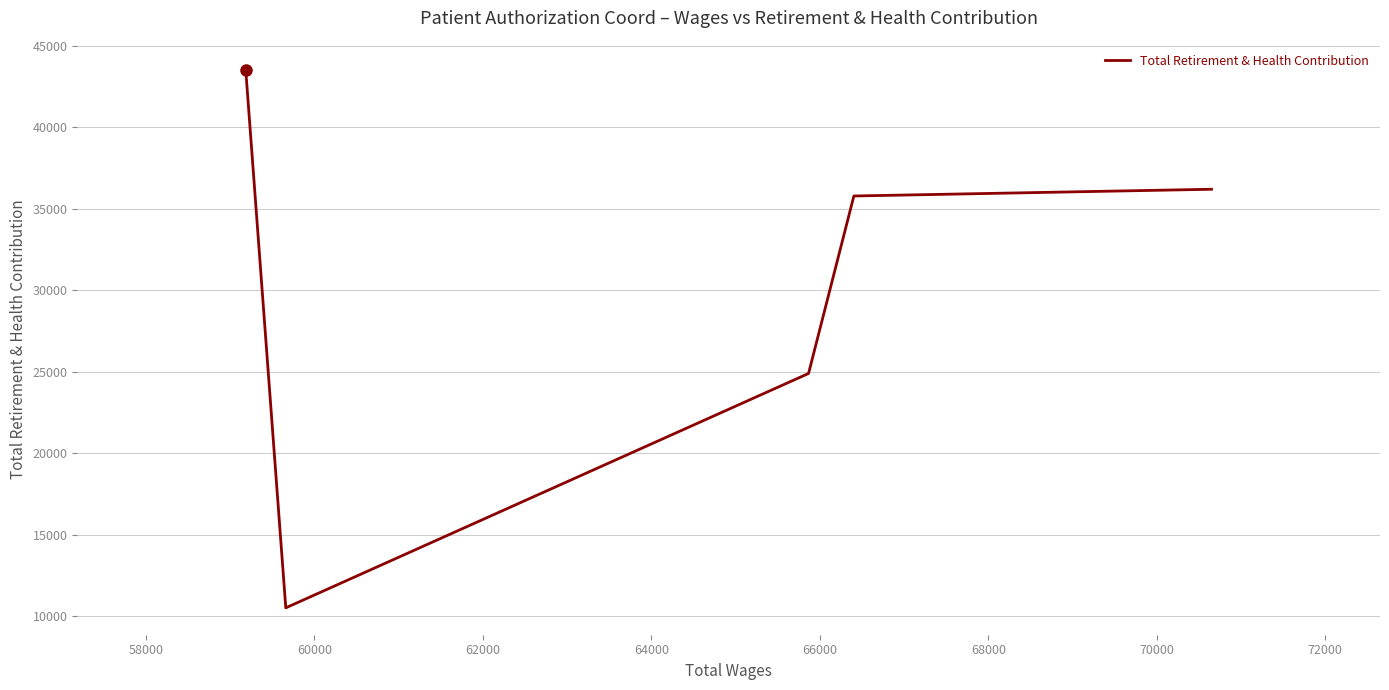

What is the change in value from 58000 to 62000?

-25267